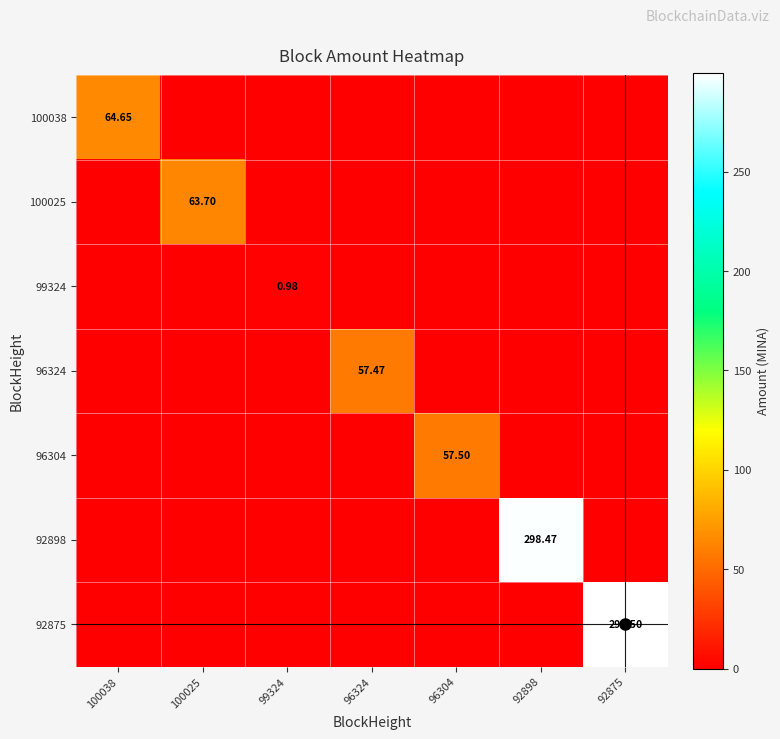

Which series has the largest total across all categories?

92875